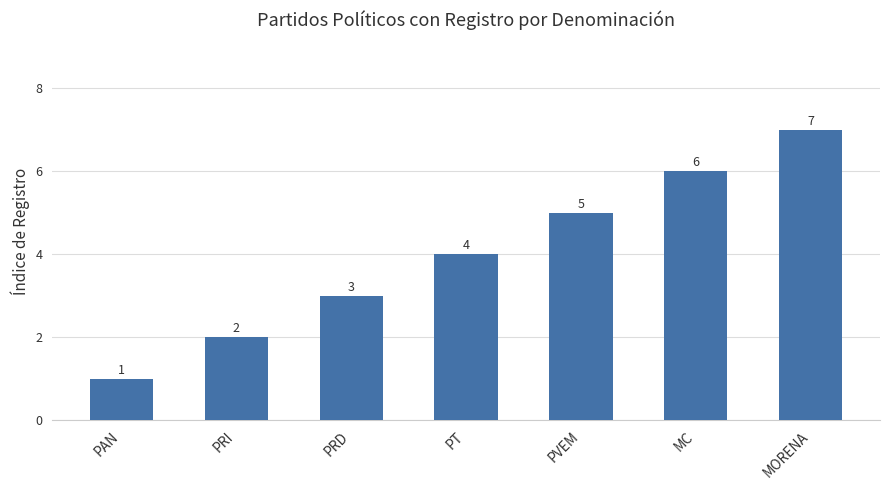

What is the change in value from PRD to MC?

+3